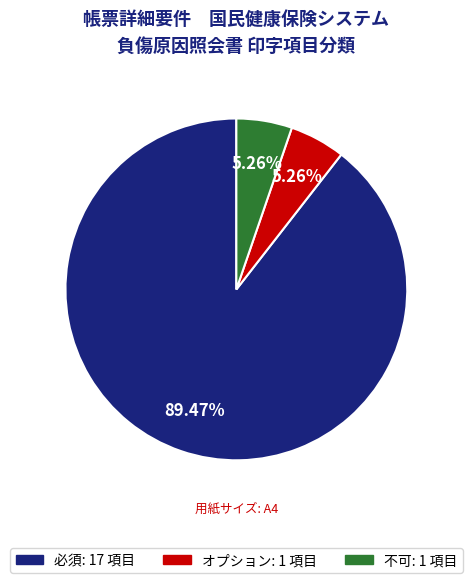

To the nearest percent, what is the difference between the largest and smallest slice percentages?

84%